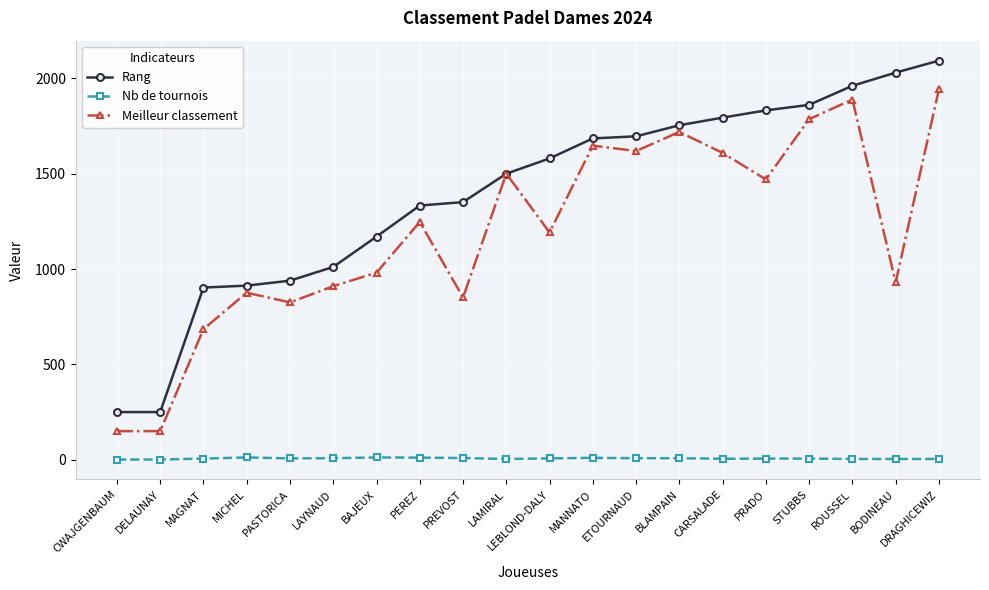

What is the sum of the Nb de tournois values at MANNATO and BODINEAU?

14